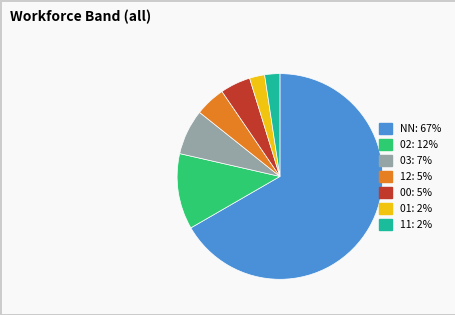

Do 00 and 03 together represent more than half of the pie?

No